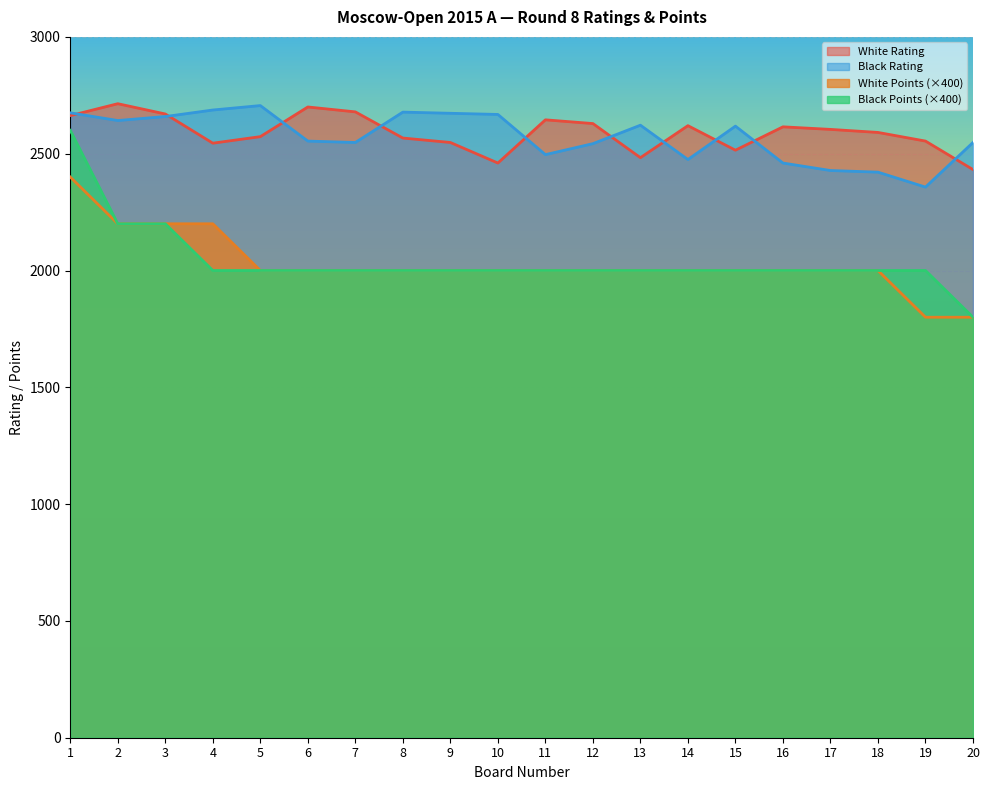

How many lines are shown in the chart?

4